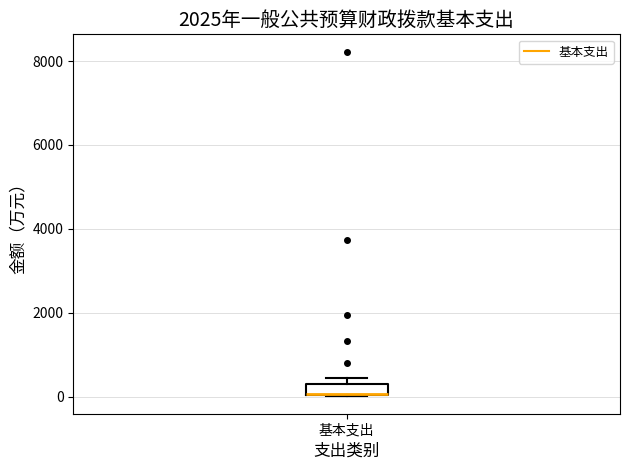

Where is the upper edge of the box for 基本支出 on the y-axis? The values are not printed on the chart, so give them approximately, as read against the axis.

400